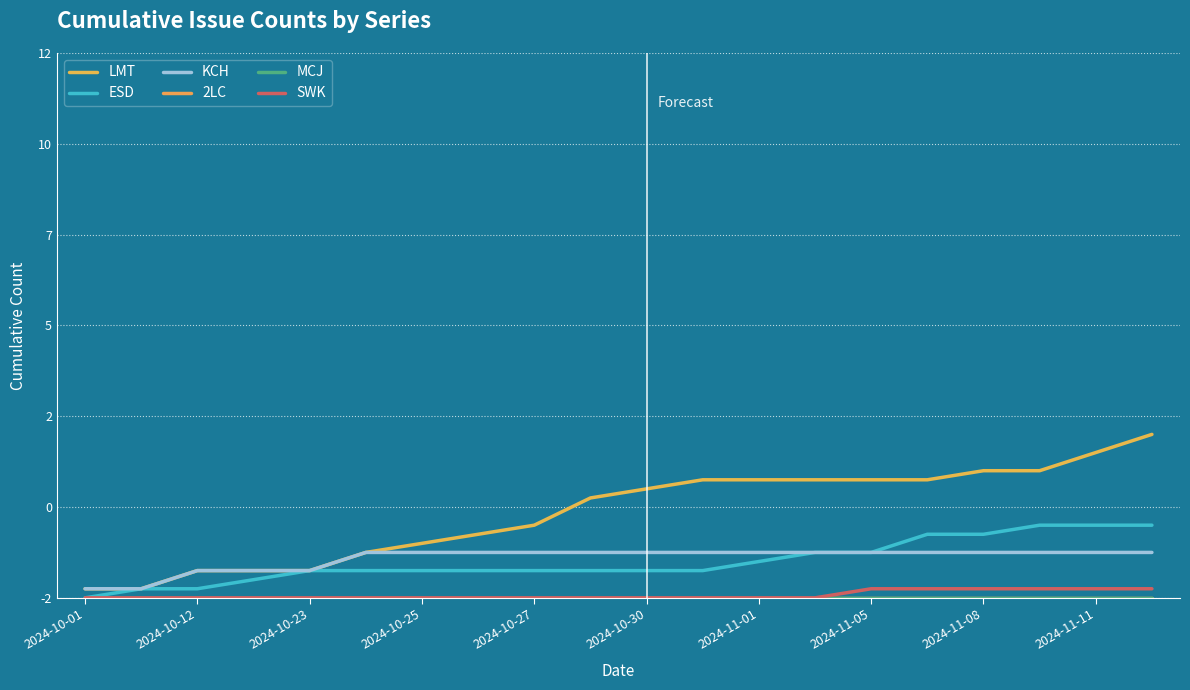

Where is ESD nearest to the value 4?

2024-11-01